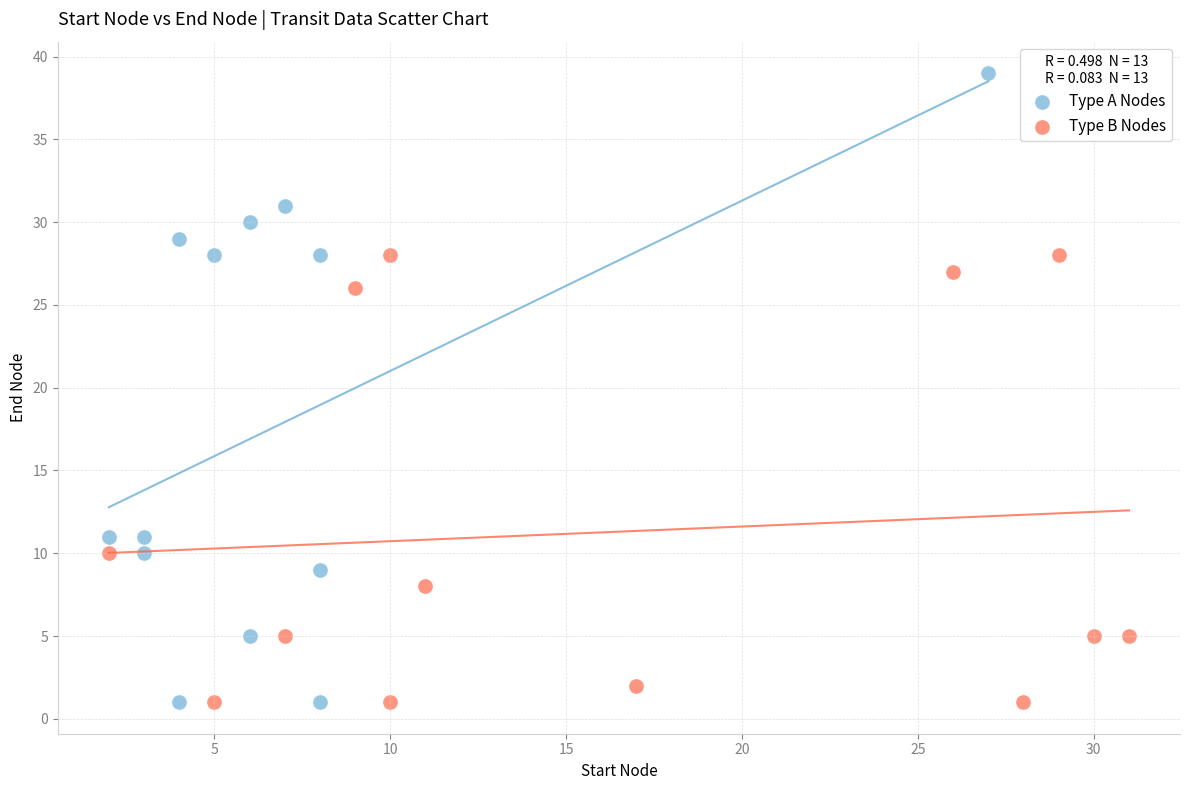

What are all the series names shown in the legend?

Type A Nodes, Type B Nodes